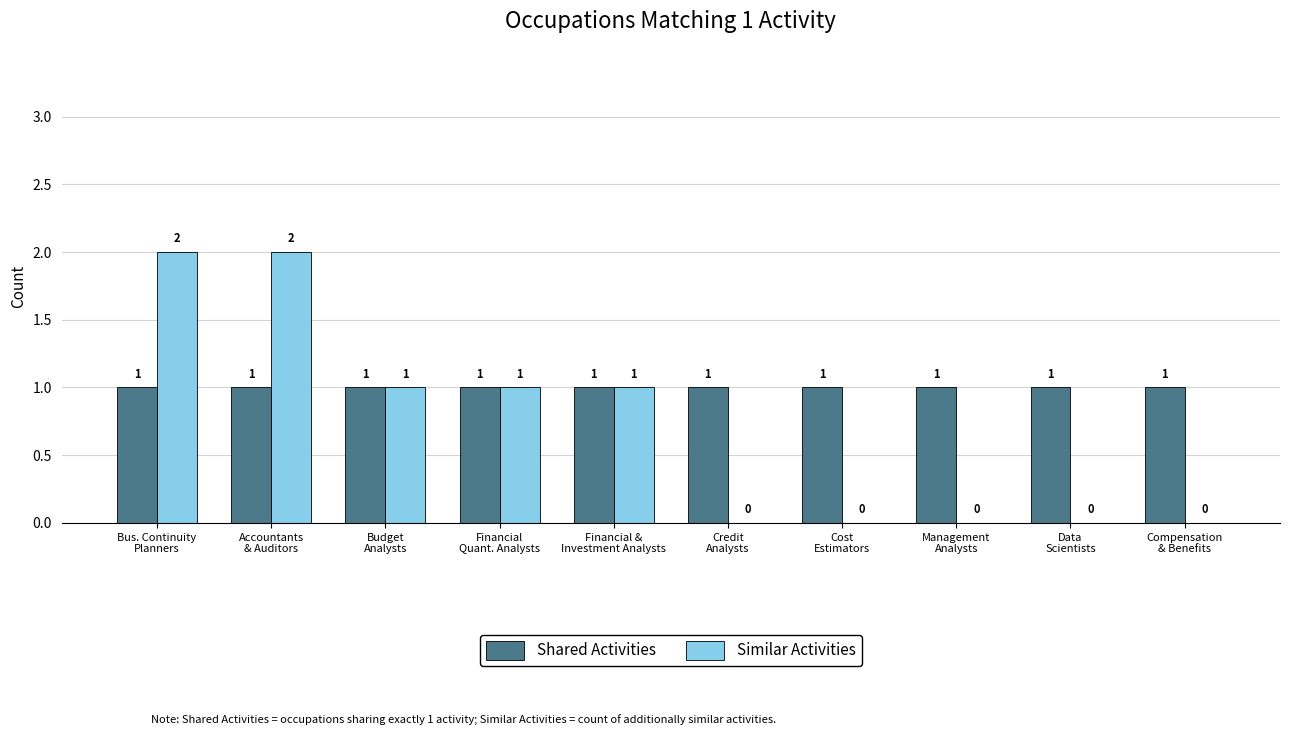

True or false: Shared Activities has a value of 1 at Compensation
& Benefits.

True